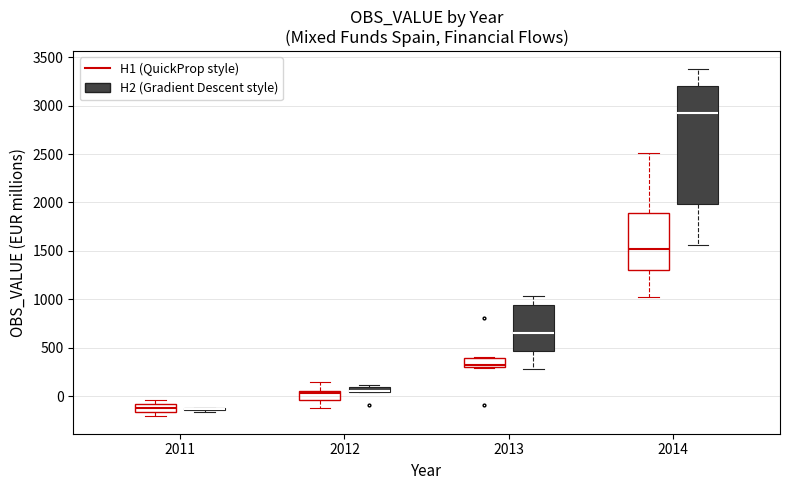

Where is the upper edge of the box for 2013 (H1 (QuickProp style)) on the y-axis? The values are not printed on the chart, so give them approximately, as read against the axis.

400